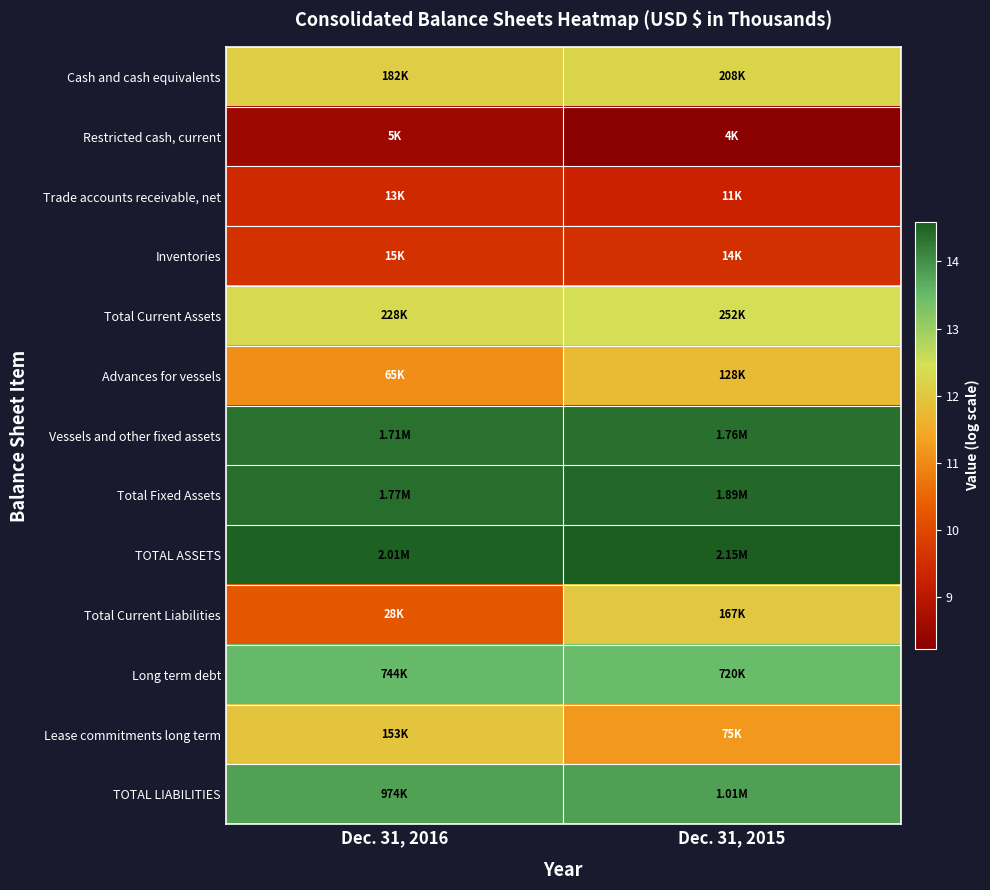

At how many categories does at least one series exceed 11?

2